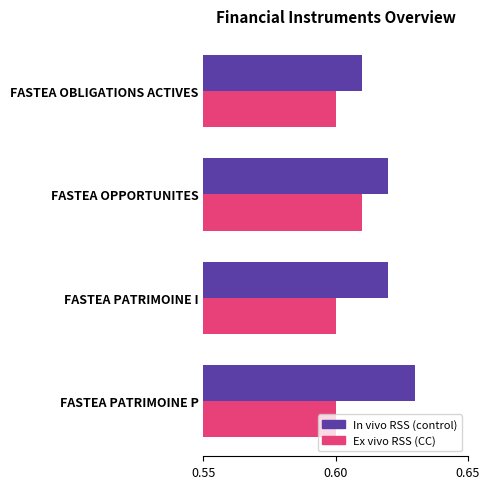

Which series has the largest range (max minus min)?

In vivo RSS (control)